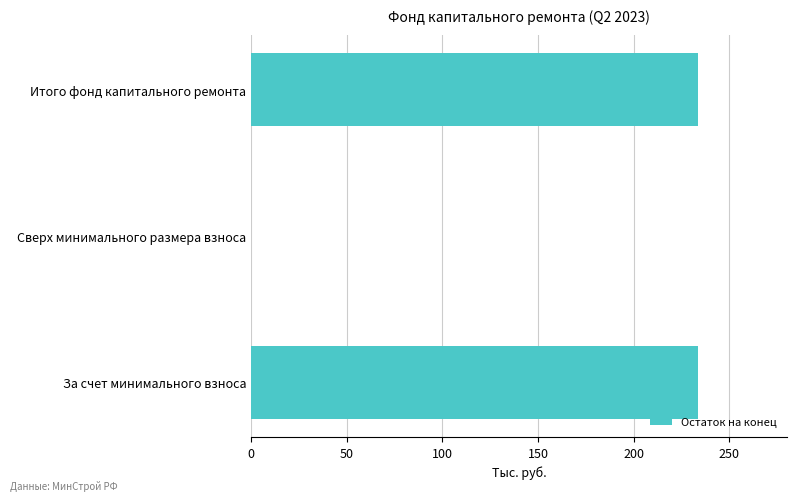

What is the sum of the values at Итого фонд капитального ремонта and Сверх минимального размера взноса?

233.5